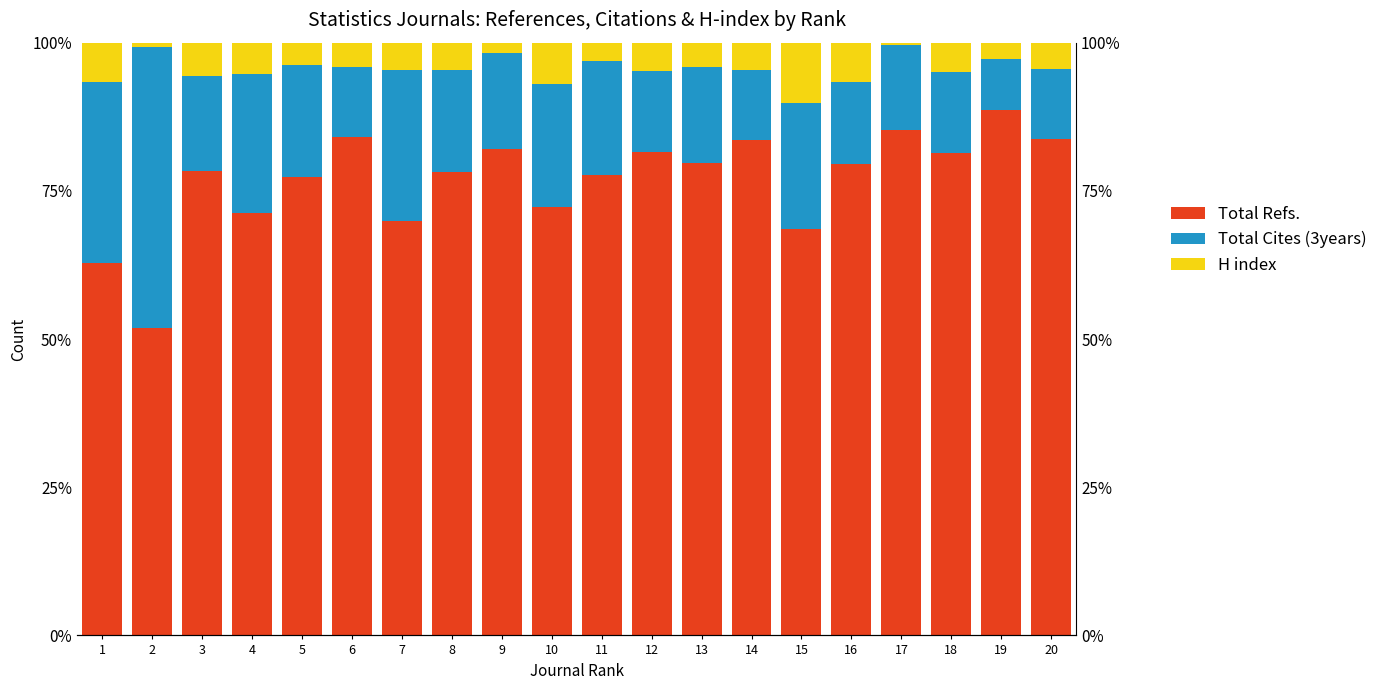

The Total Refs. series shows 72.3 at 10. True or false?

True